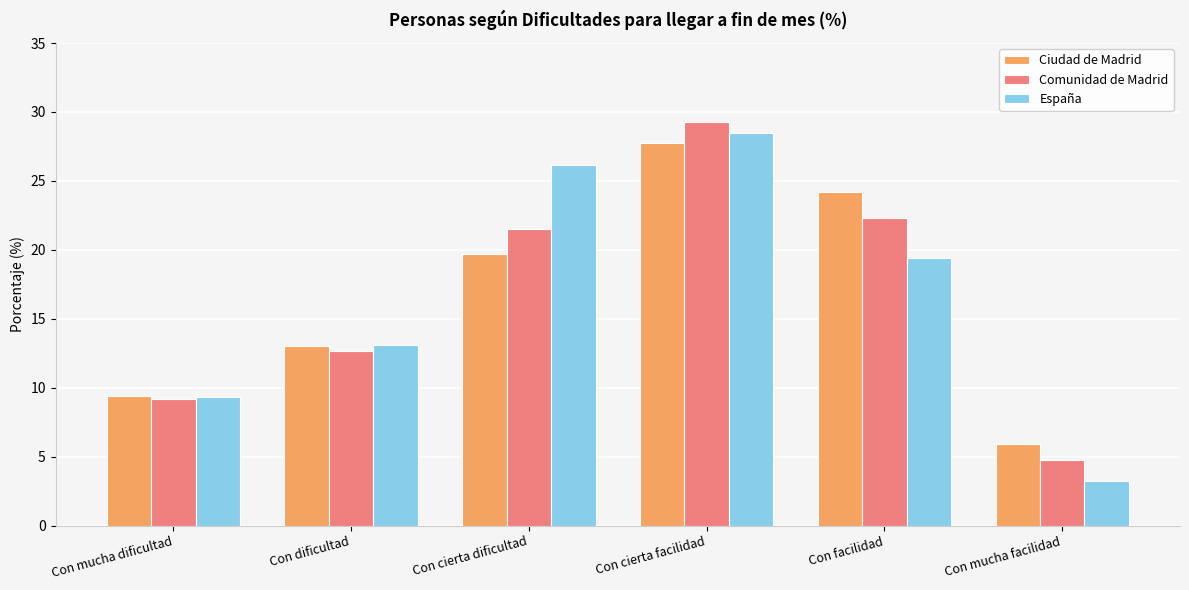

Is the value of Comunidad de Madrid at Con mucha facilidad greater than the value of Ciudad de Madrid at Con dificultad?

No